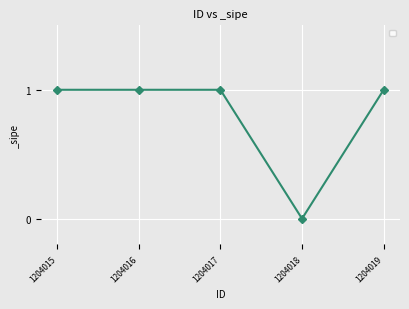

Reading left to right, extract all data points from this chart.

1	1	1	0	1